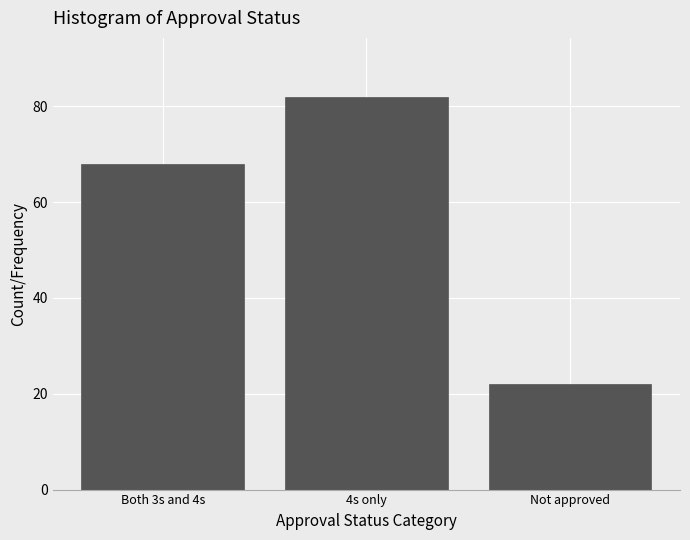

Reading left to right, extract all data points from this chart.

Both 3s and 4s=68	4s only=82	Not approved=22